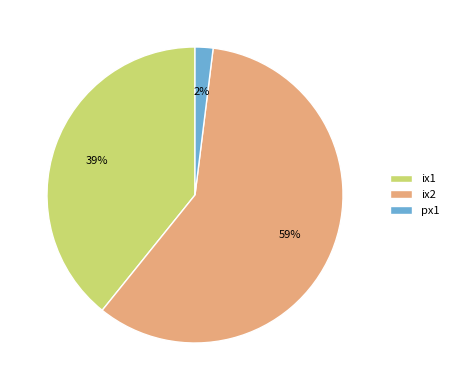

Which slice is the largest?

ix2